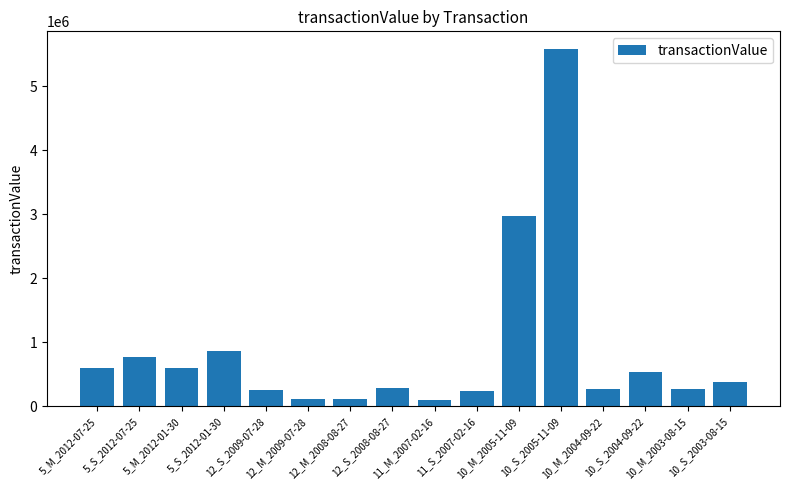

What is the label of the 5th bar from the right?

10_S_2005-11-09